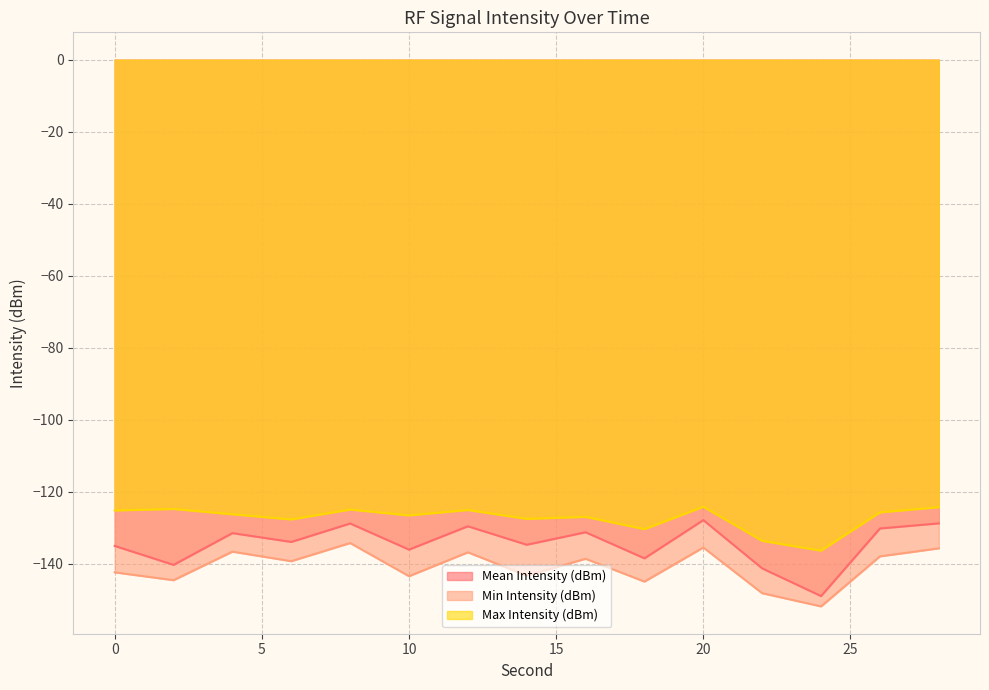

What is the sum of the Min Intensity (dBm) values at 18 and 0?

-287.2